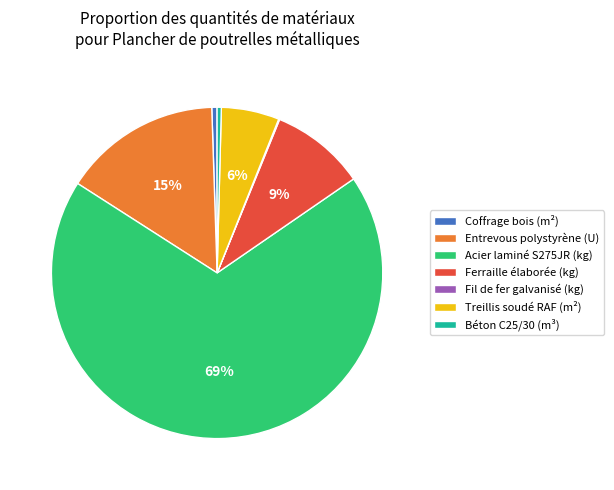

Which category has the biggest portion of the pie?

Acier laminé S275JR (kg)